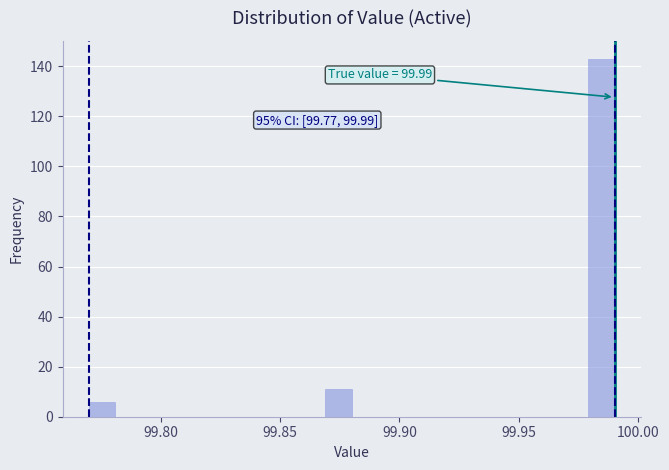

Around what value on the x-axis is the tallest bar? Give the approximate position of its centre, as read against the axis.

99.985